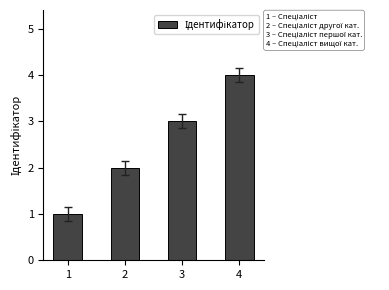

Rank the categories by value from lowest to highest.

1, 2, 3, 4